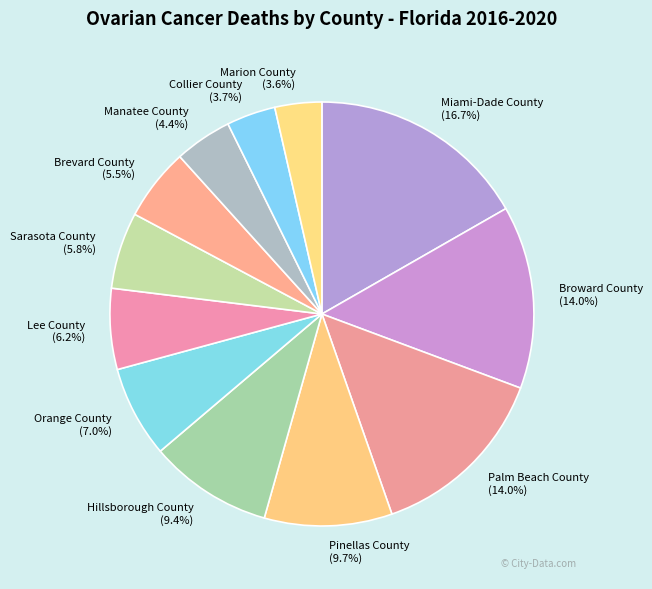

True or false: Collier County accounts for 4% of the total.

True